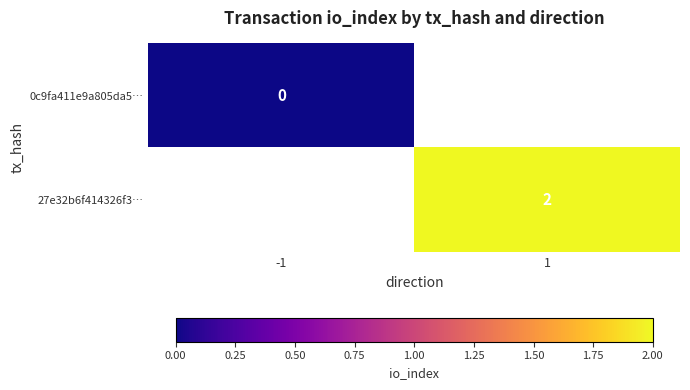

Is the value of 0c9fa411e9a805da5… at -1 greater than the value of 27e32b6f414326f3… at 1?

No